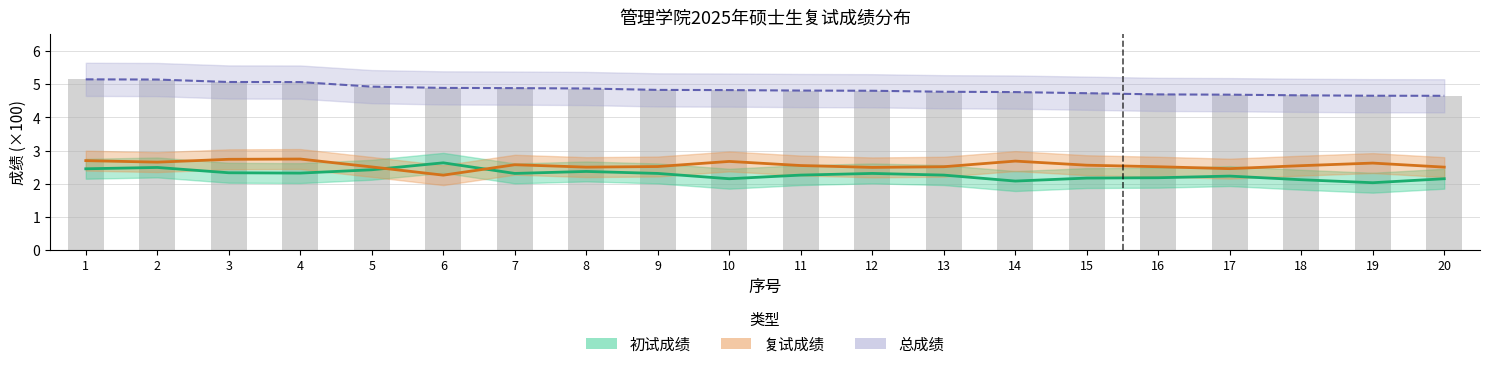

What are all the series names shown in the legend?

初试成绩, 复试成绩, 总成绩